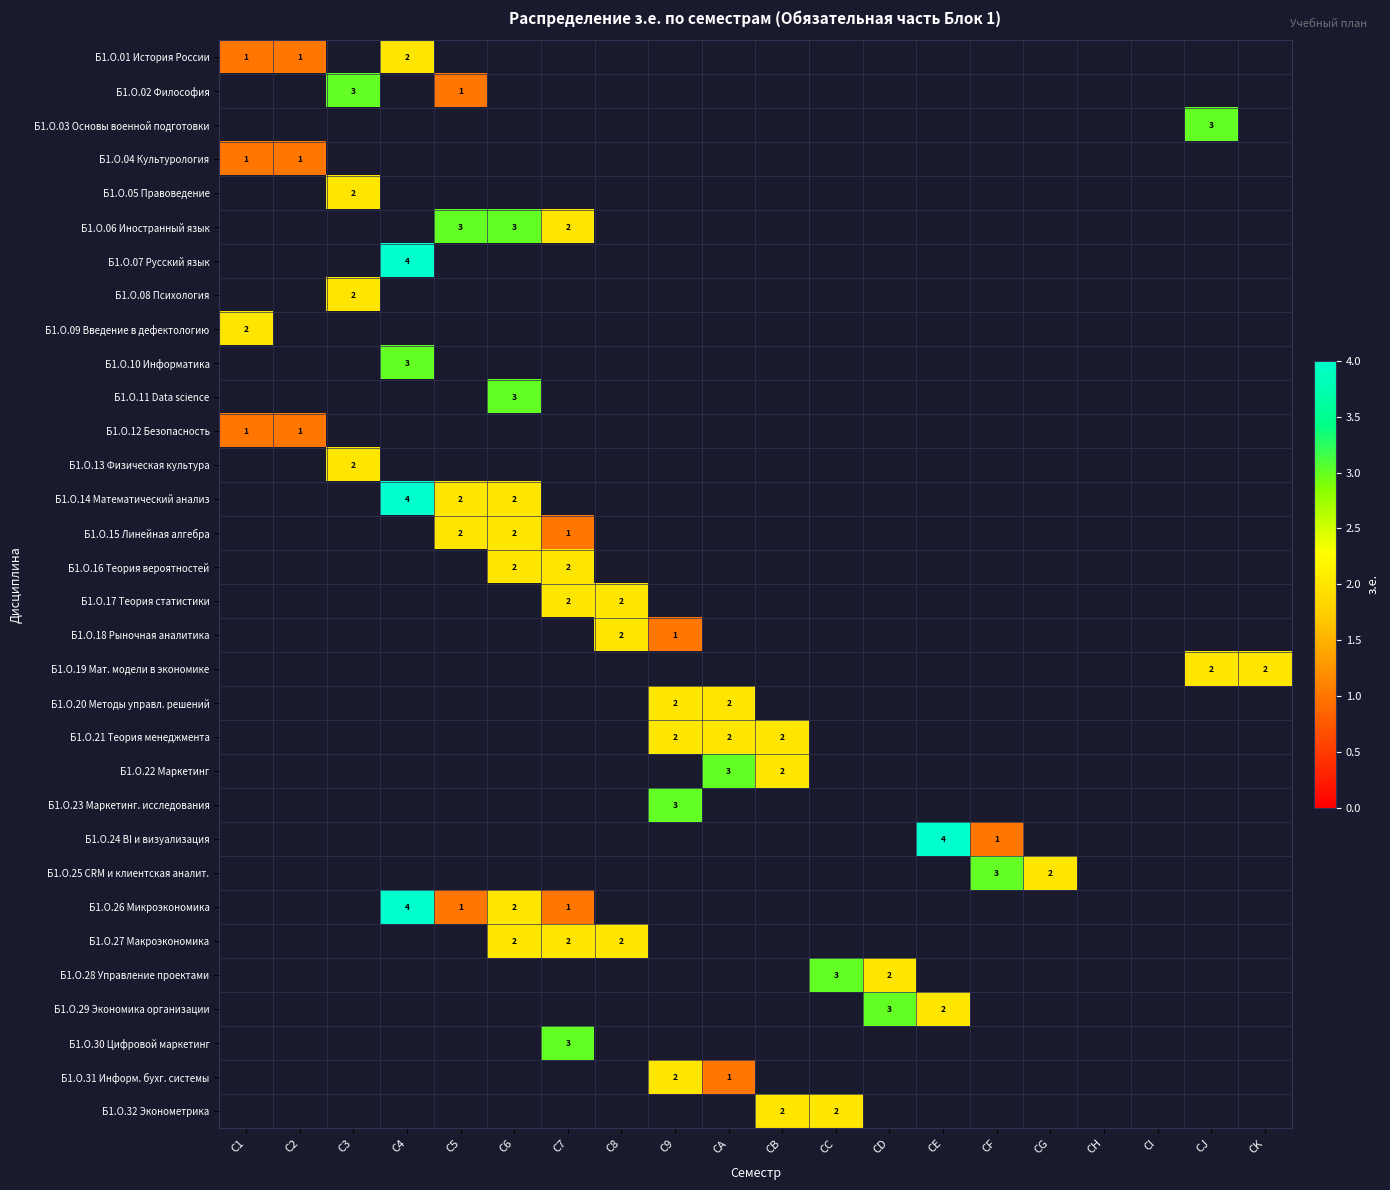

The Б1.О.10 Информатика series shows 4 at С4. True or false?

False